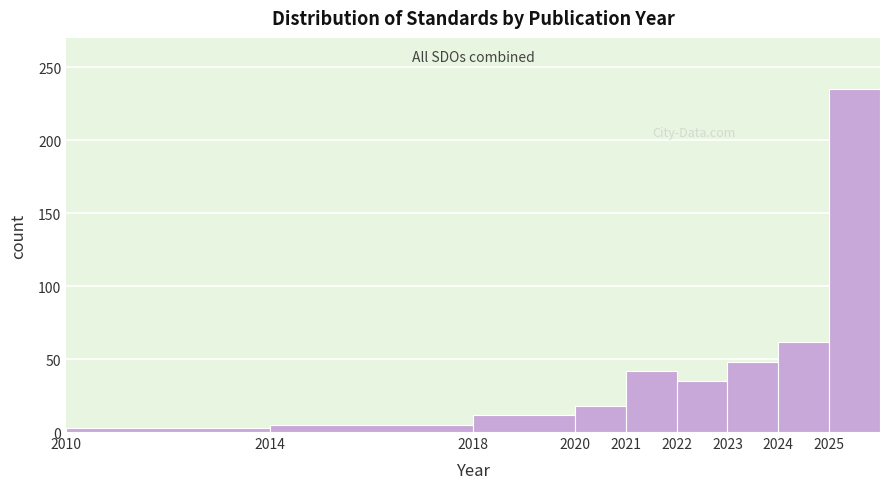

Which range on the x-axis has the tallest bar?

2025 to 2026